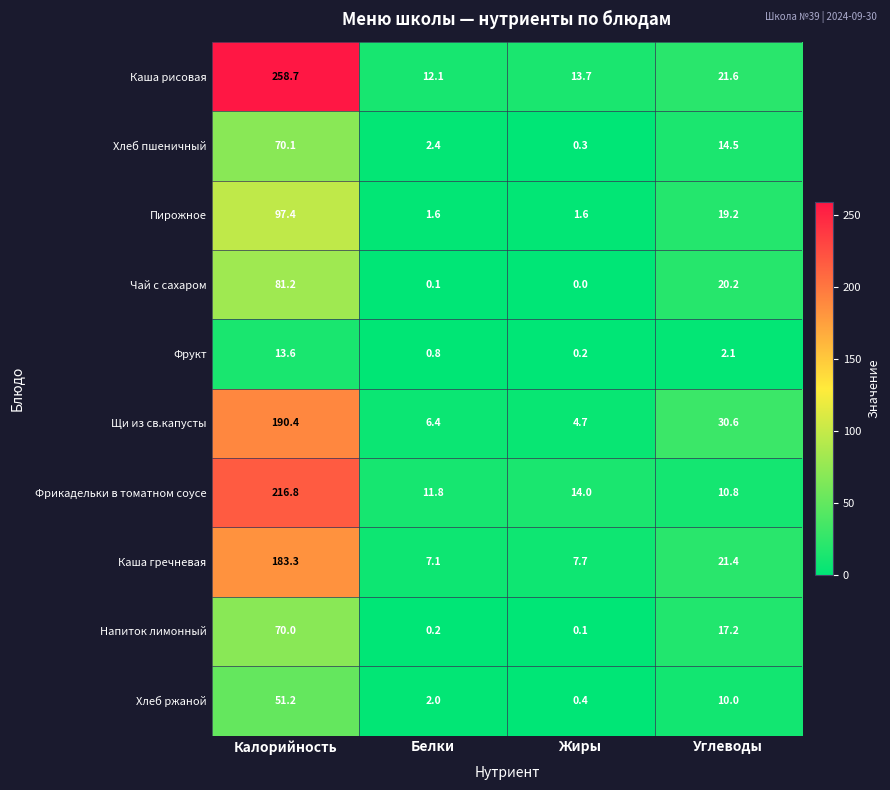

Which series has the widest spread of values?

Каша рисовая